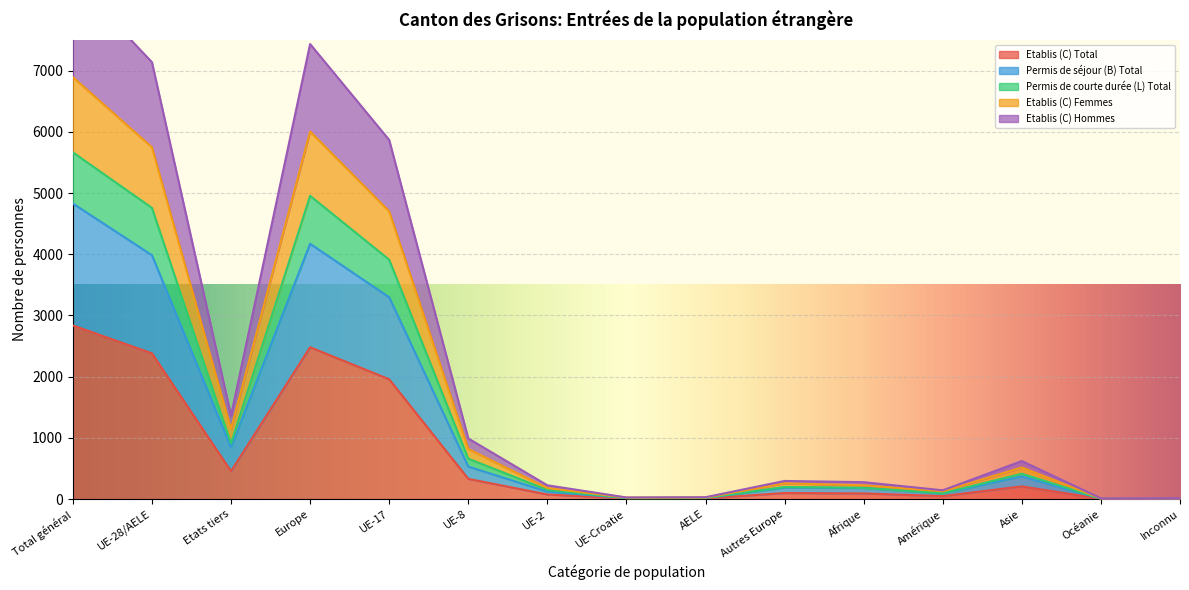

What is the lowest value of the Etablis (C) Total series?

4